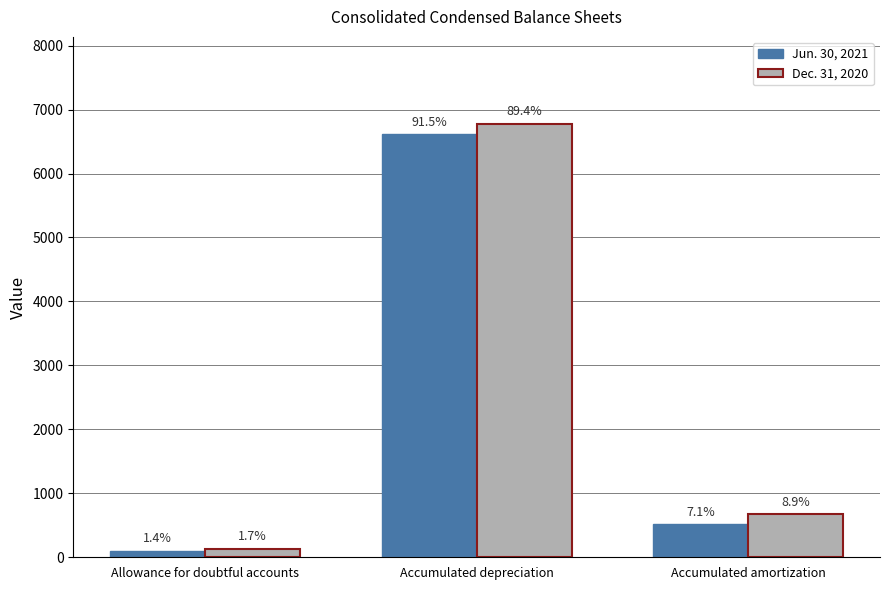

What is the label of the 1st bar from the right?

Accumulated amortization